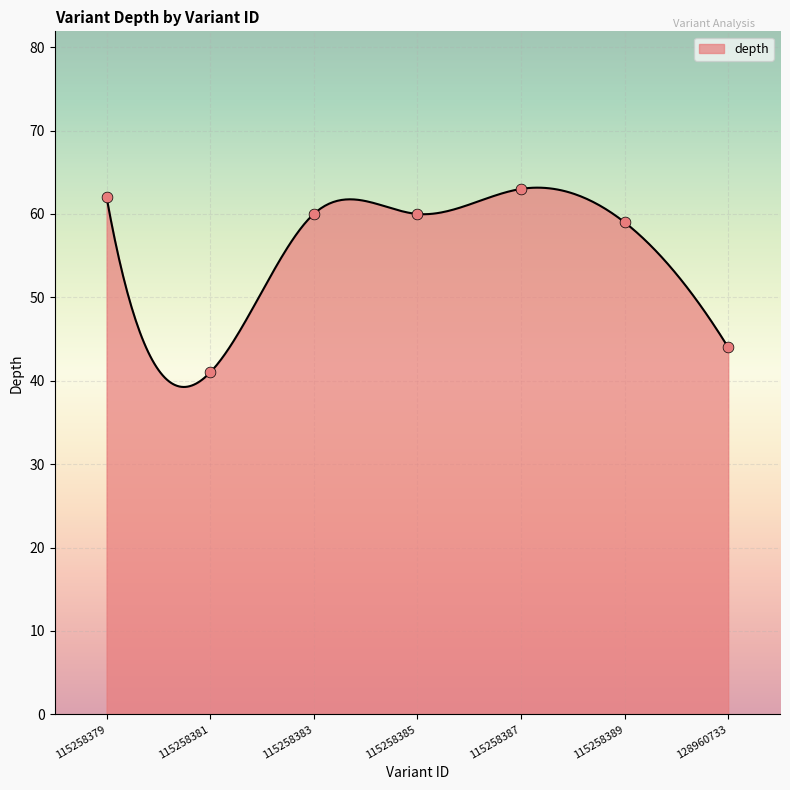

Approximately how many times larger is the value at 115258385 compared to 115258387?

1.0